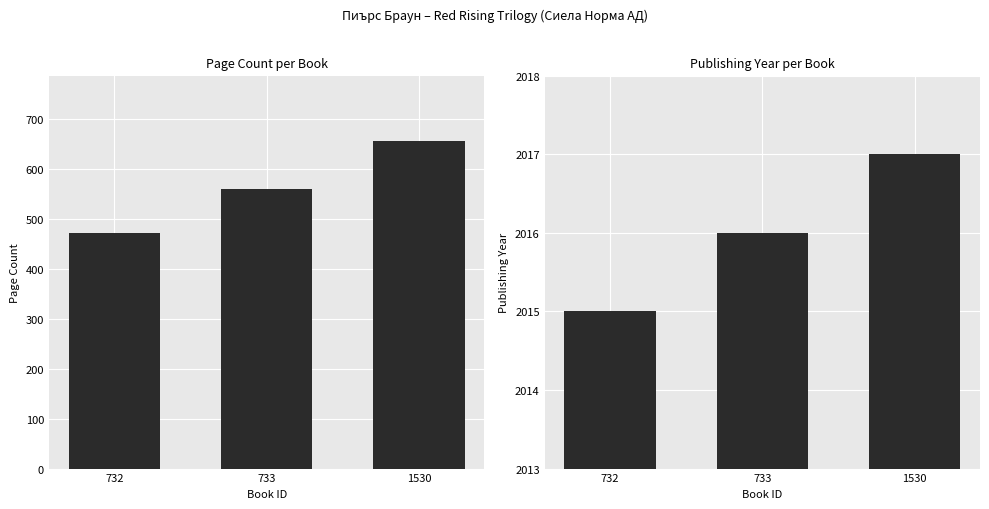

What is the difference between the publishingYear values at 733 and 1530?

1